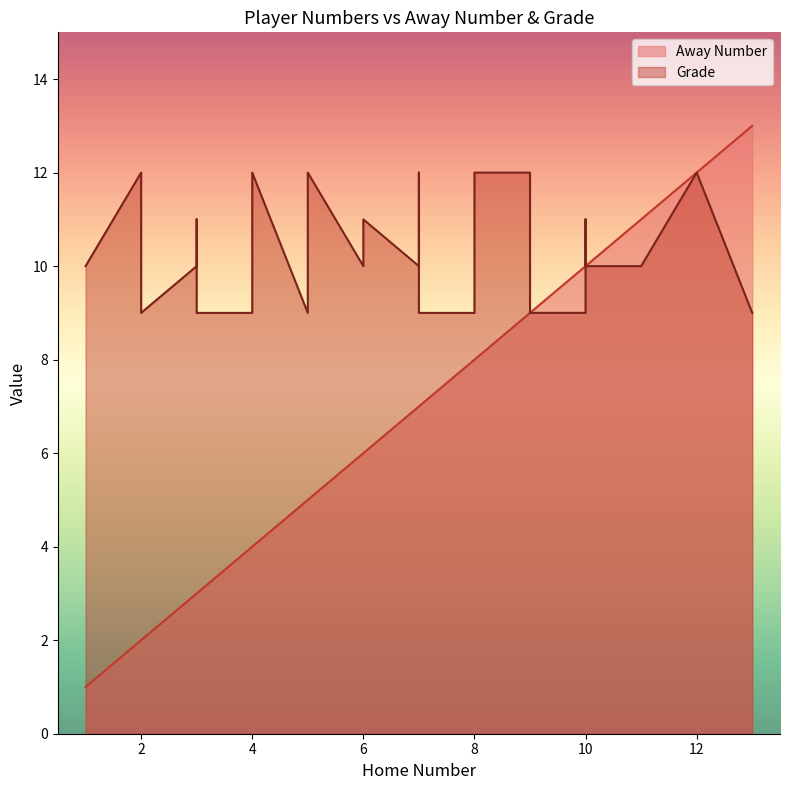

How many times do Grade and Away Number cross each other?

4